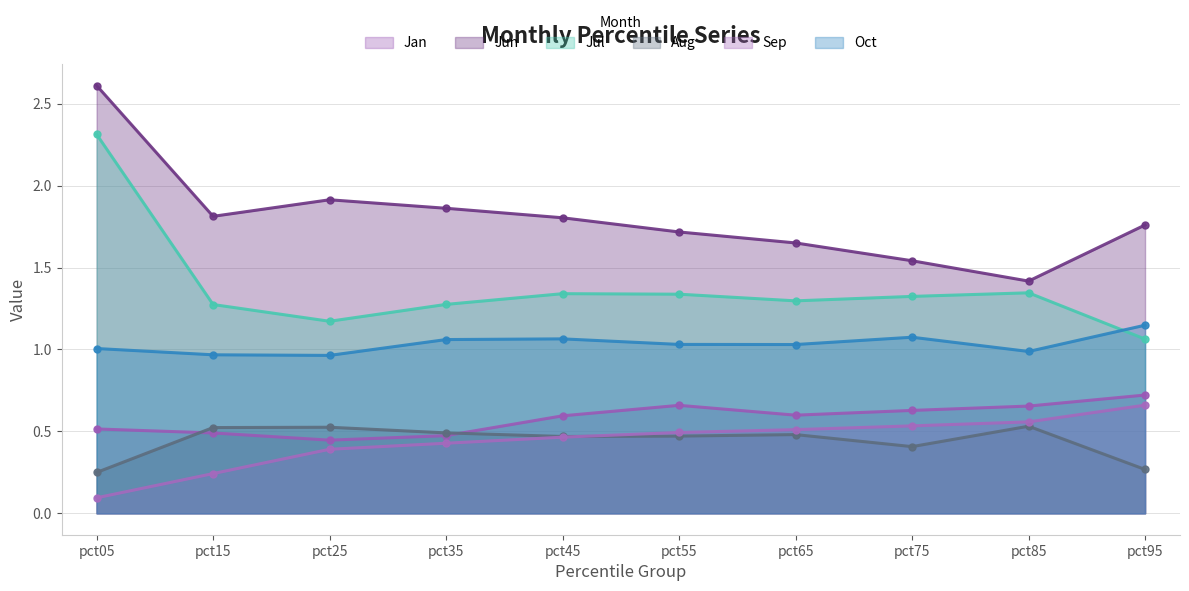

At how many categories does at least one series exceed 0?

10